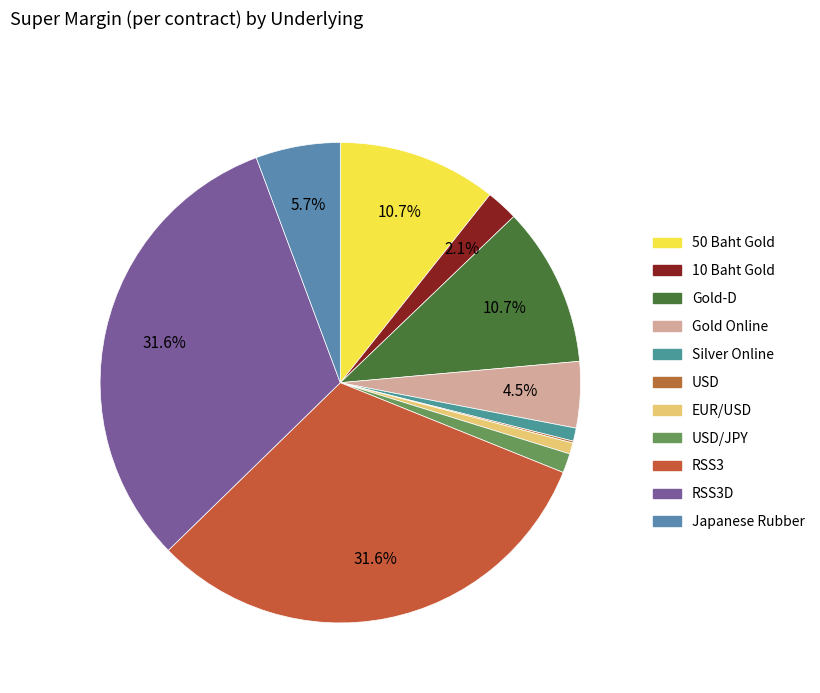

The Japanese Rubber slice represents 6% of the pie. True or false?

True